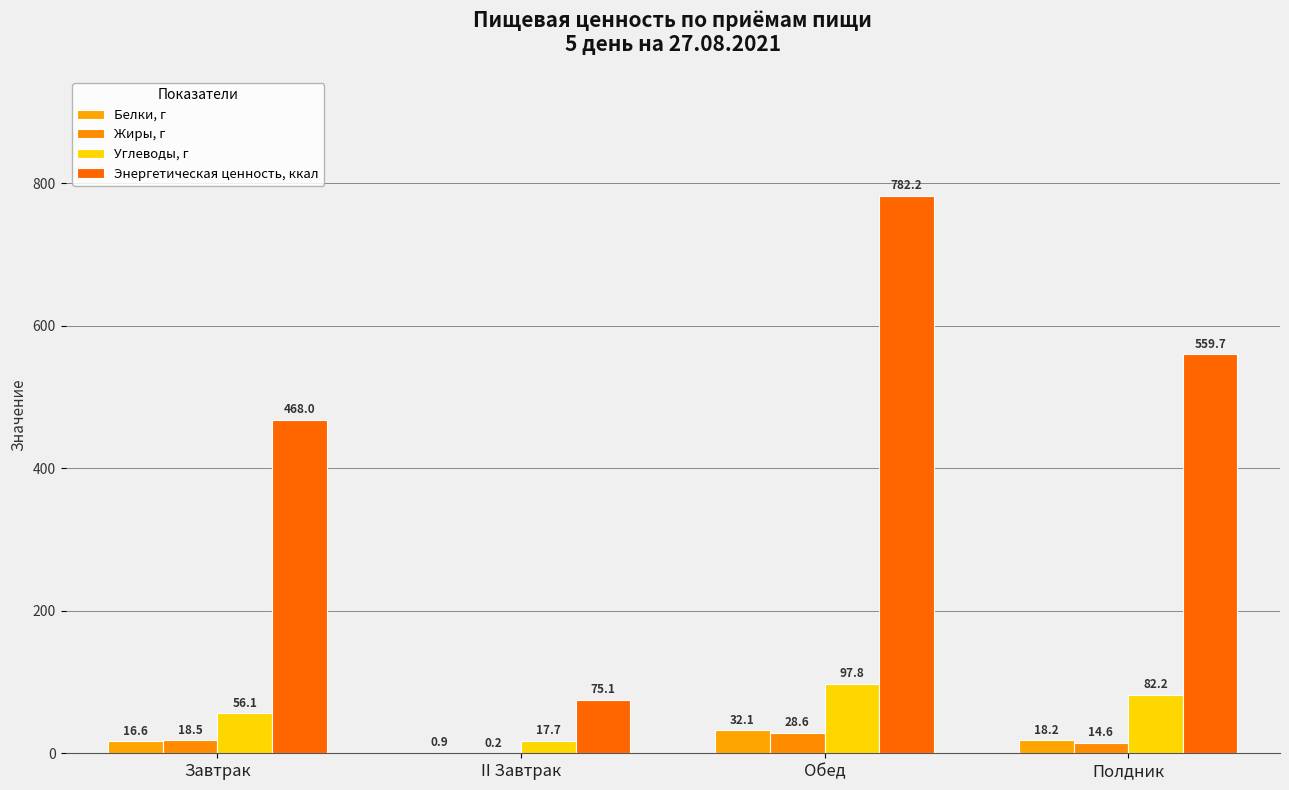

Reading right to left, transcribe all the data shown in this chart.

Белки, г: 18.2	32.1	0.9	16.6
Жиры, г: 14.6	28.6	0.2	18.5
Углеводы, г: 82.2	97.8	17.7	56.1
Энергетическая ценность, ккал: 559.7	782.2	75.1	468.0